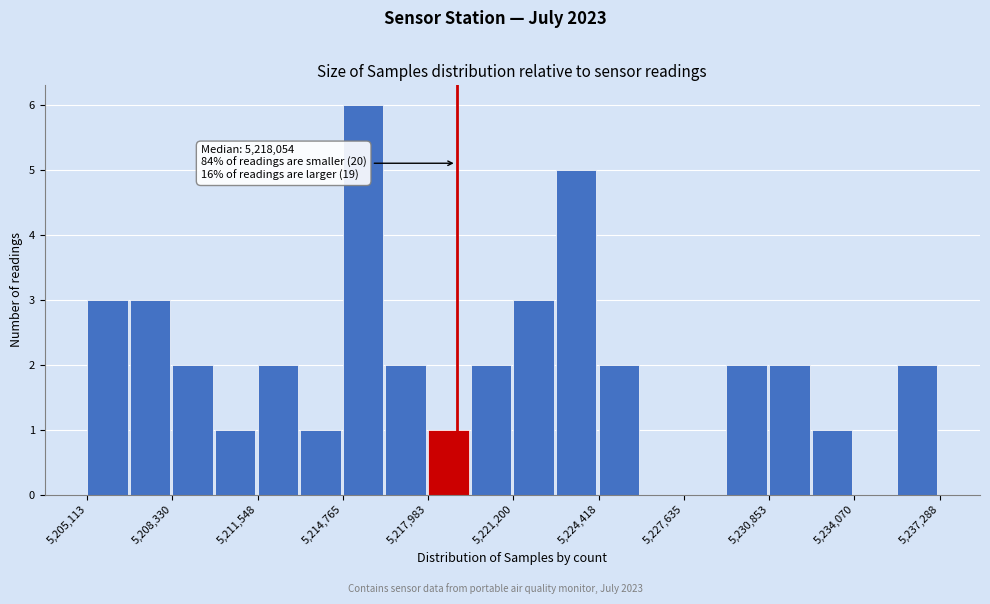

Around what value on the x-axis is the tallest bar? Give the approximate position of its centre, as read against the axis.

5215500